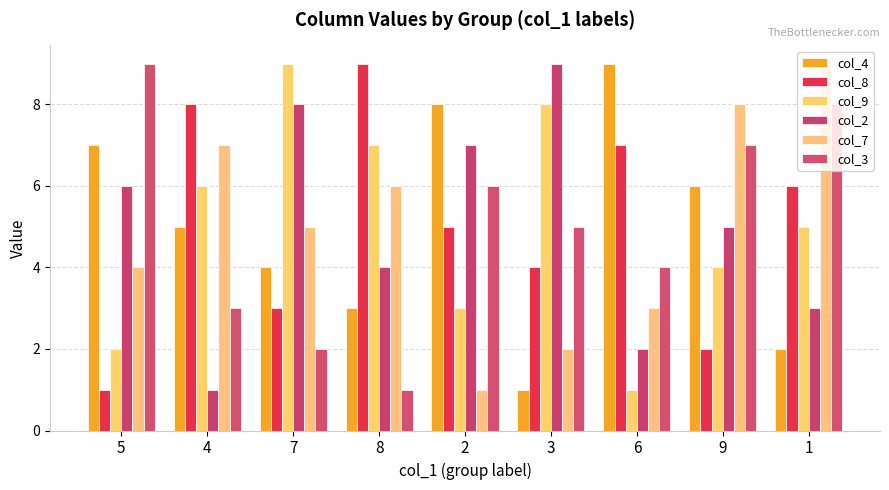

What is the sum of all col_7 values?

45